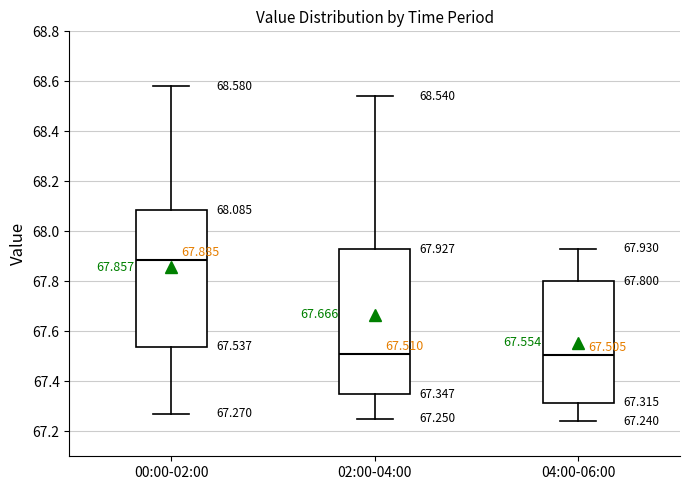

Which box is the tallest, from its lower edge to its upper edge?

02:00-04:00